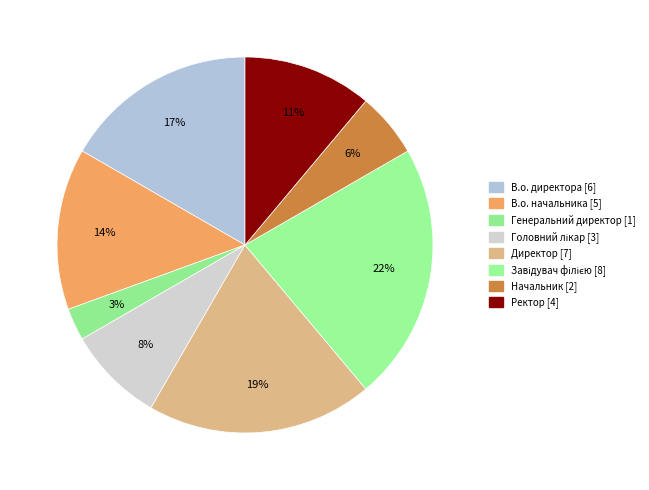

To the nearest percent, what percentage of the pie is В.о. начальника?

14%